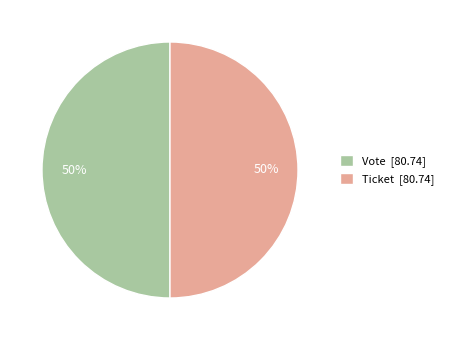

To the nearest percent, what is the average slice percentage?

50%